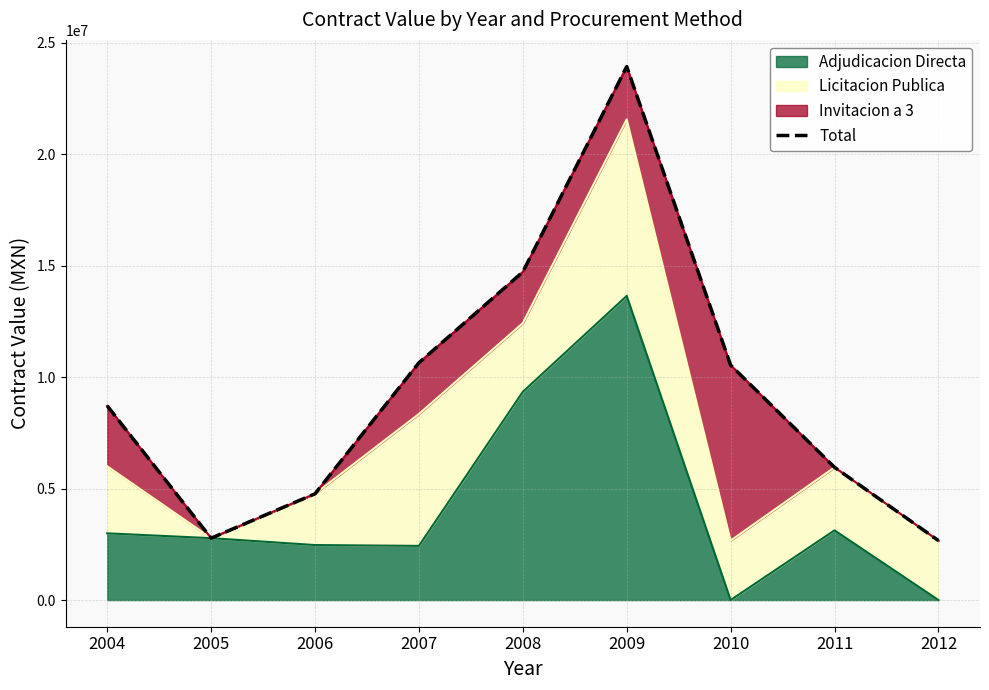

Reading right to left, extract all data points from this chart.

2012=2665226.5	2011=5951141.9	2010=10534343.9	2009=23924565.6	2008=14714416.9	2007=10641615.0	2006=4766360.0	2005=2775045.0	2004=8710120.0